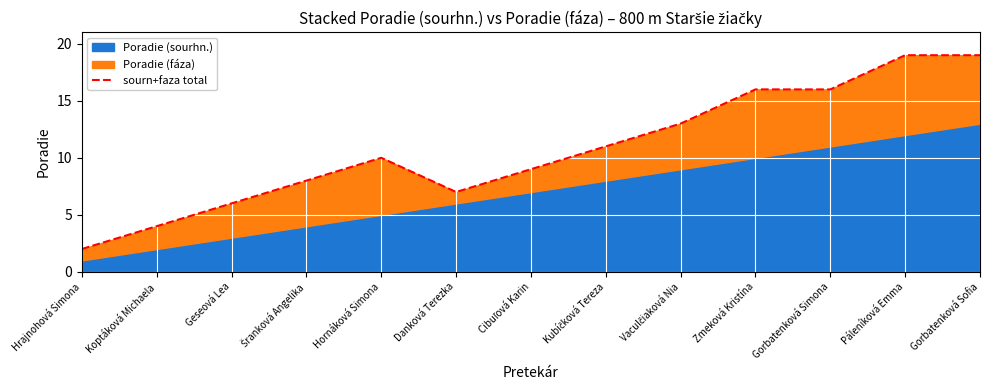

What is the value of the 2nd point from the left?

4